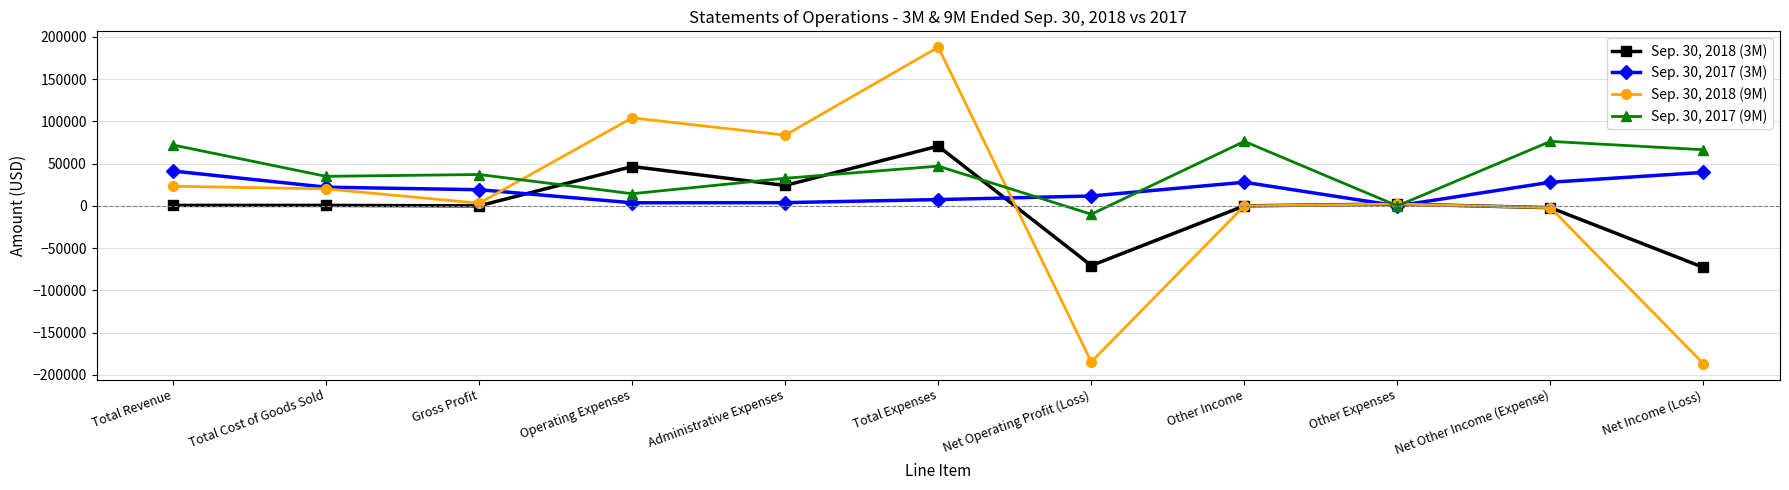

Which series has the widest spread of values?

Sep. 30, 2018 (9M)